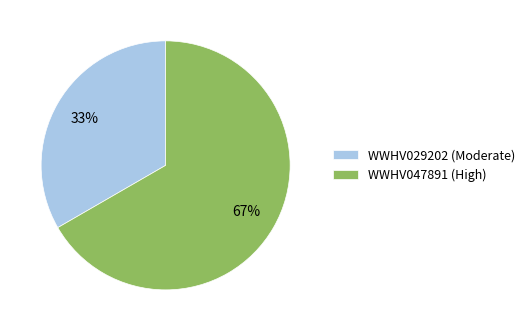

To the nearest percent, what is the combined percentage of WWHV047891 (High) and WWHV029202 (Moderate)?

100%